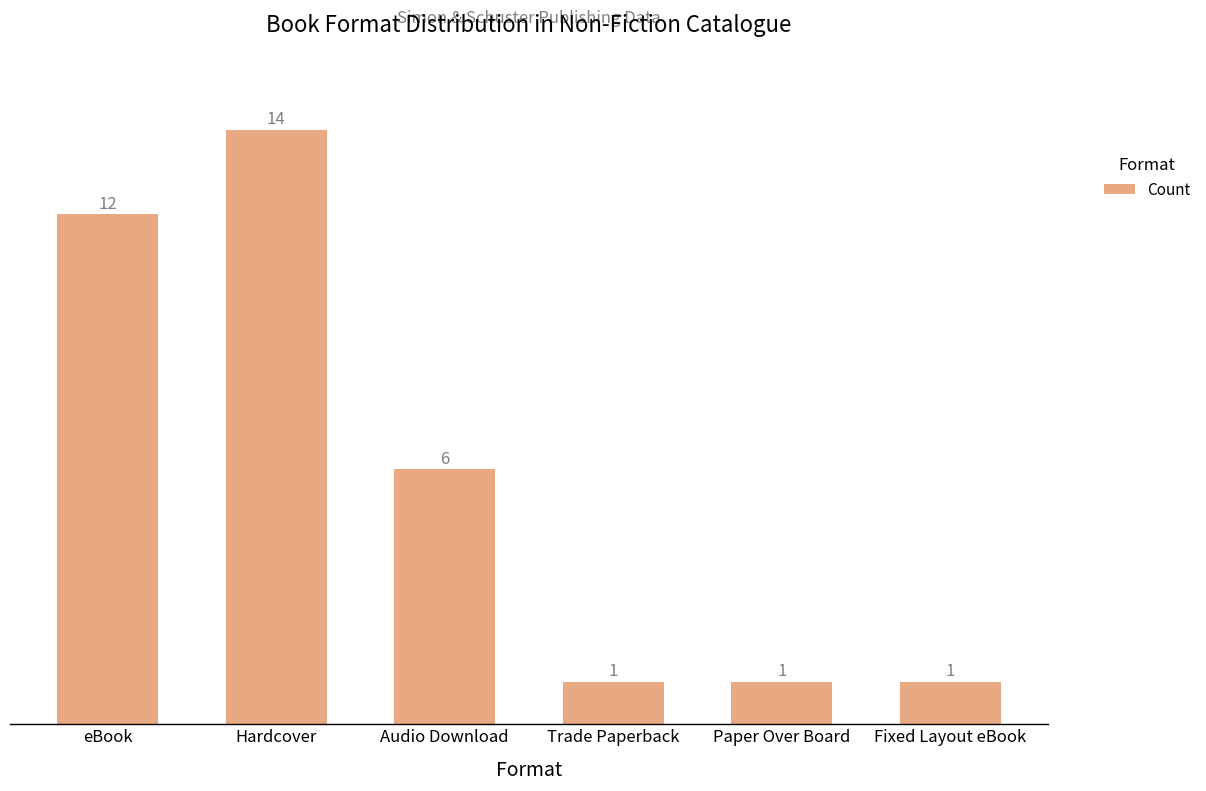

What is the change in value from Hardcover to Audio Download?

-8